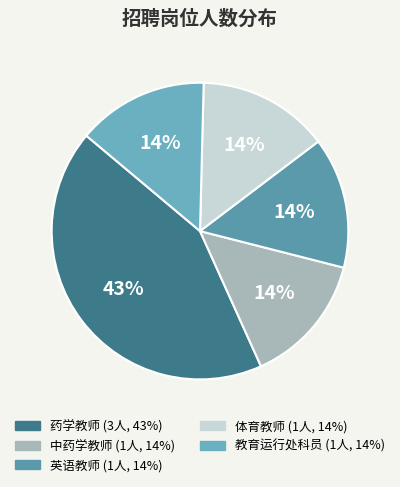

What is the ratio of the value at 英语教师 to the value at 中药学教师?

1.0